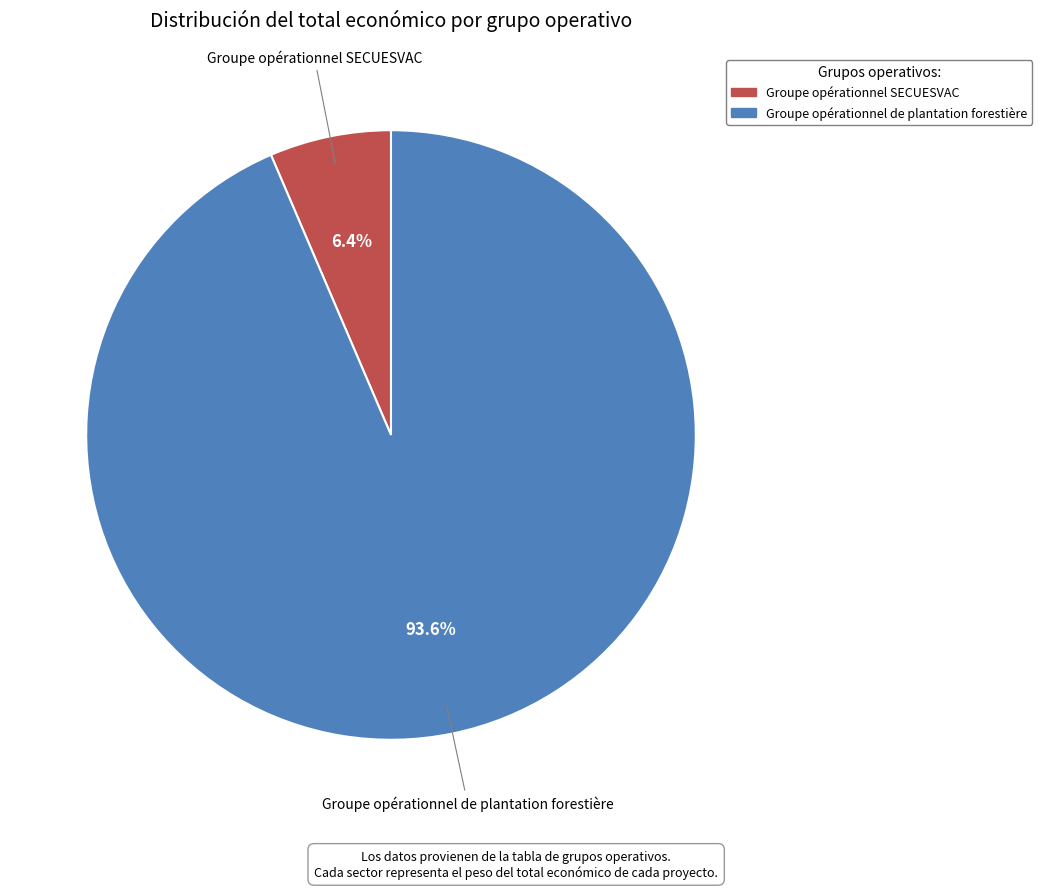

Is it true that Groupe opérationnel de plantation forestière is 94% of the pie?

True